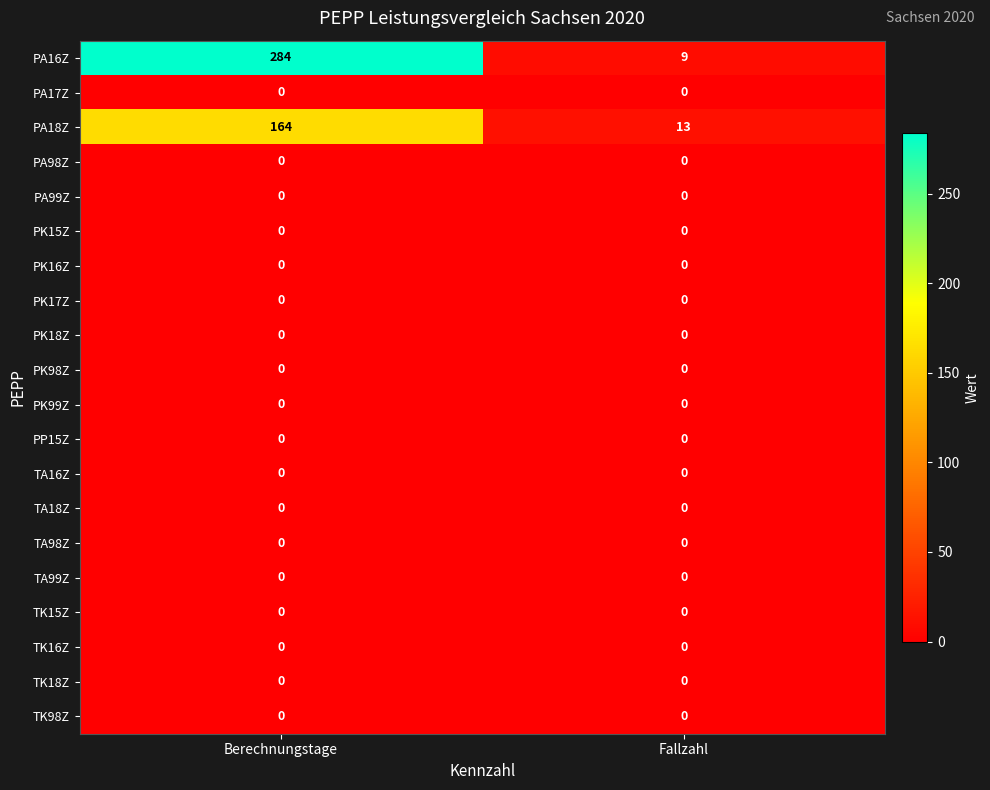

What is the greatest value displayed?

284